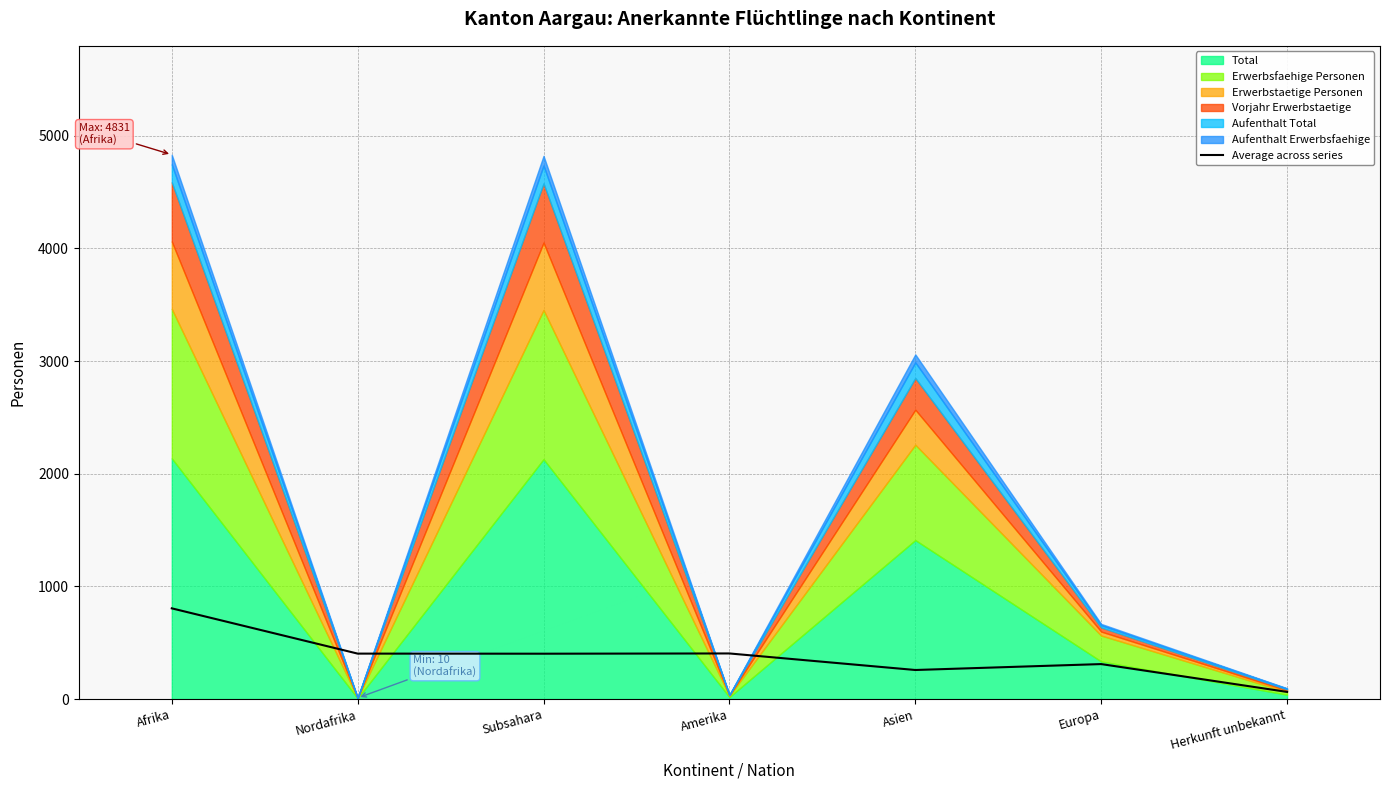

What is the label of the 6th point from the right?

Nordafrika